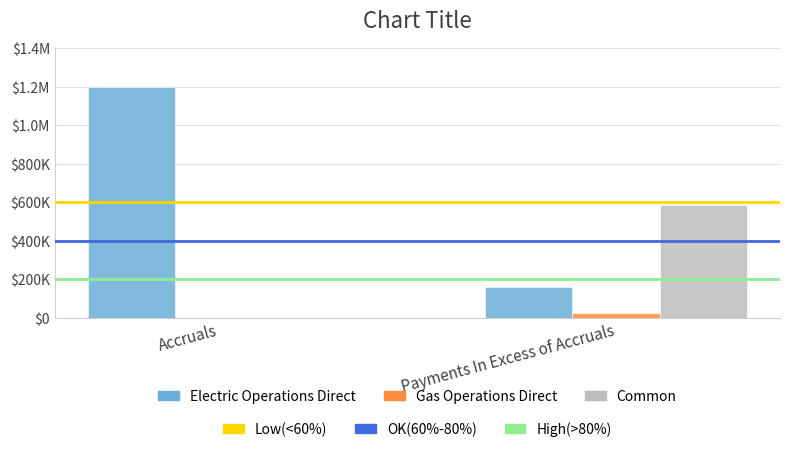

At which category does the chart reach its peak across all series?

Accruals